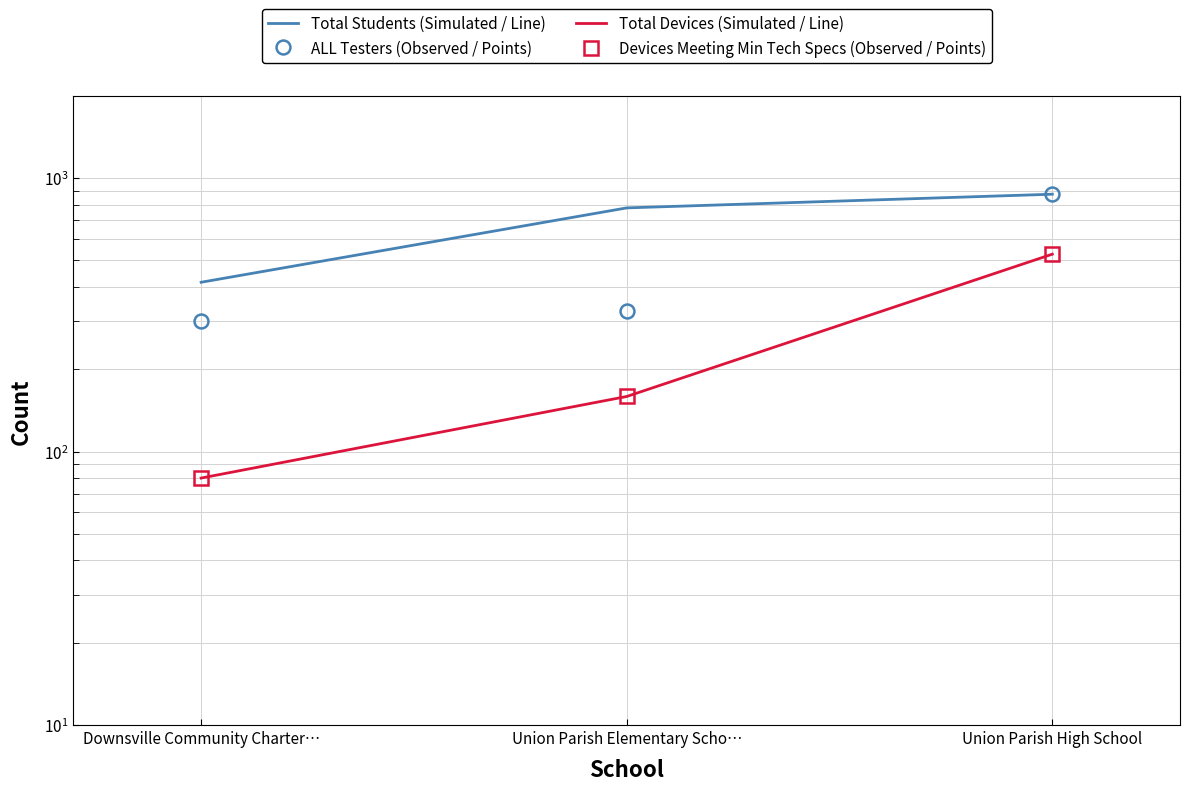

What is the sum of all Total Devices (Simulated / Line) values?

766